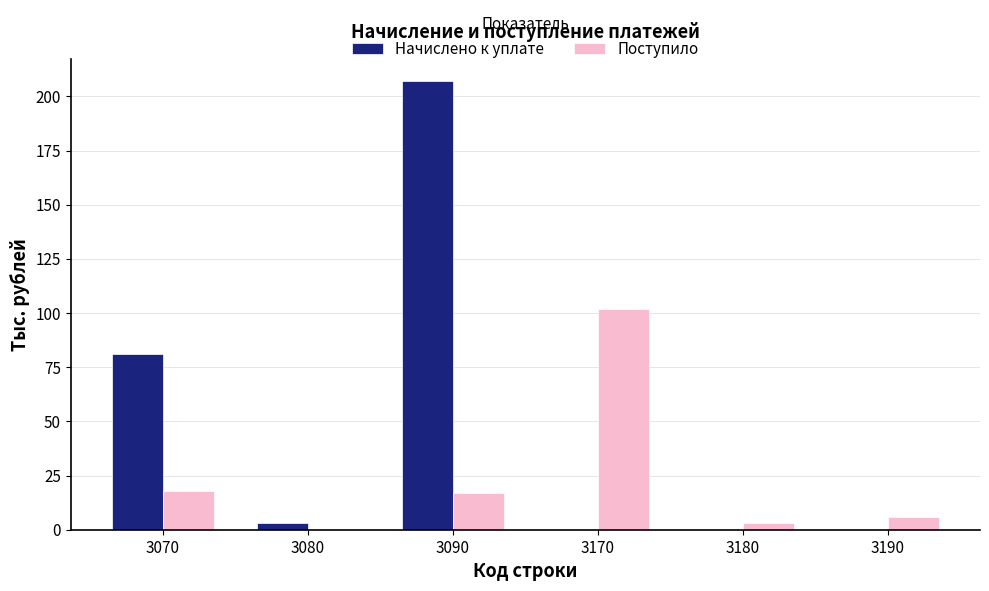

Reading right to left, transcribe all the data shown in this chart.

Начислено к уплате: 3190=0	3180=0	3170=0	3090=207	3080=3	3070=81
Поступило: 3190=6	3180=3	3170=102	3090=17	3080=0	3070=18